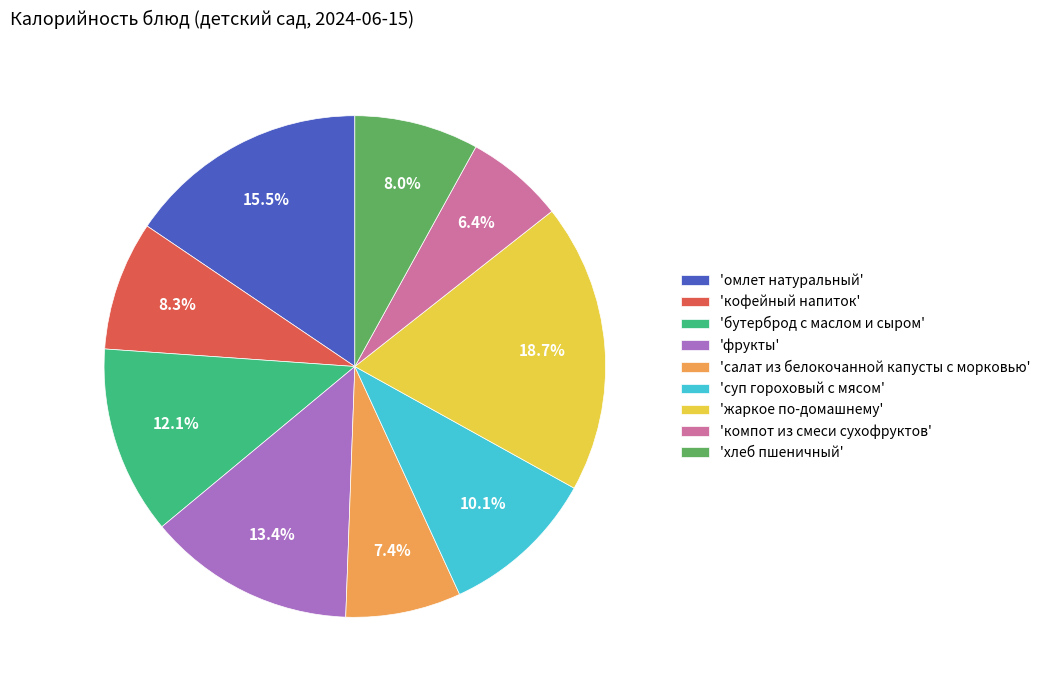

Is 'кофейный напиток' the majority of the pie?

No